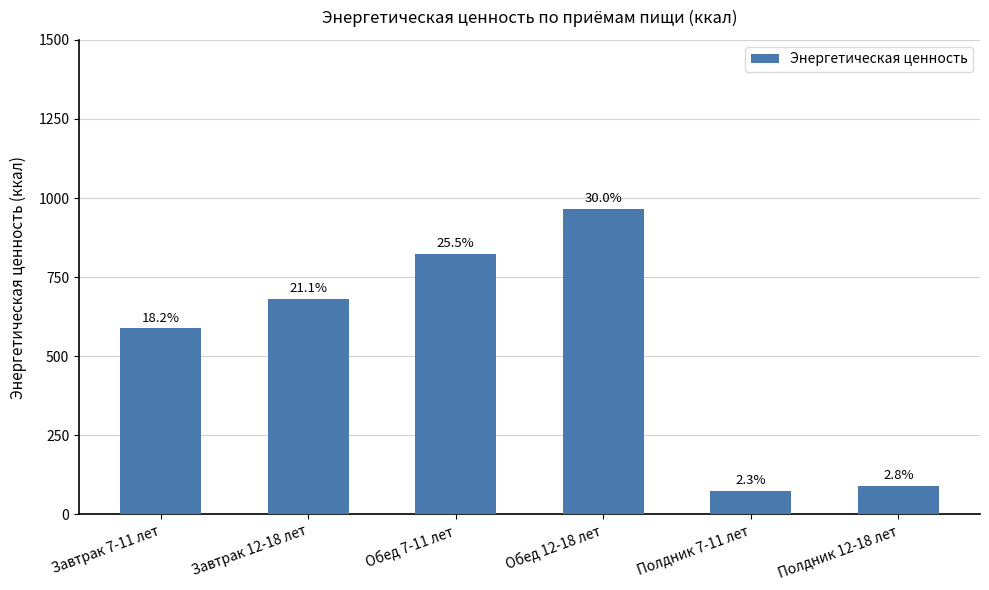

How many bars are there in total?

6